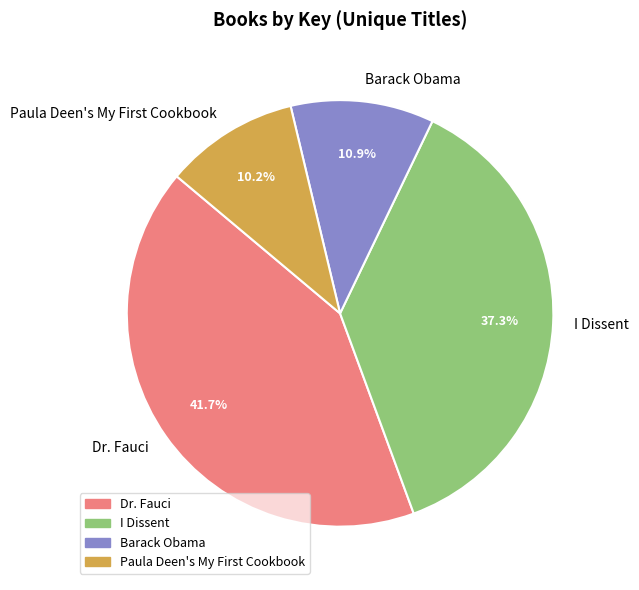

How many slices are in this pie chart?

4